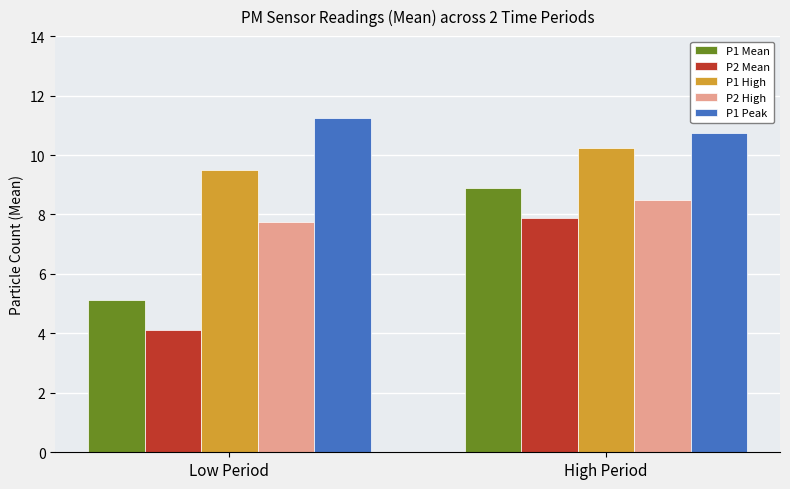

What is the average value of the P1 High series?

9.9